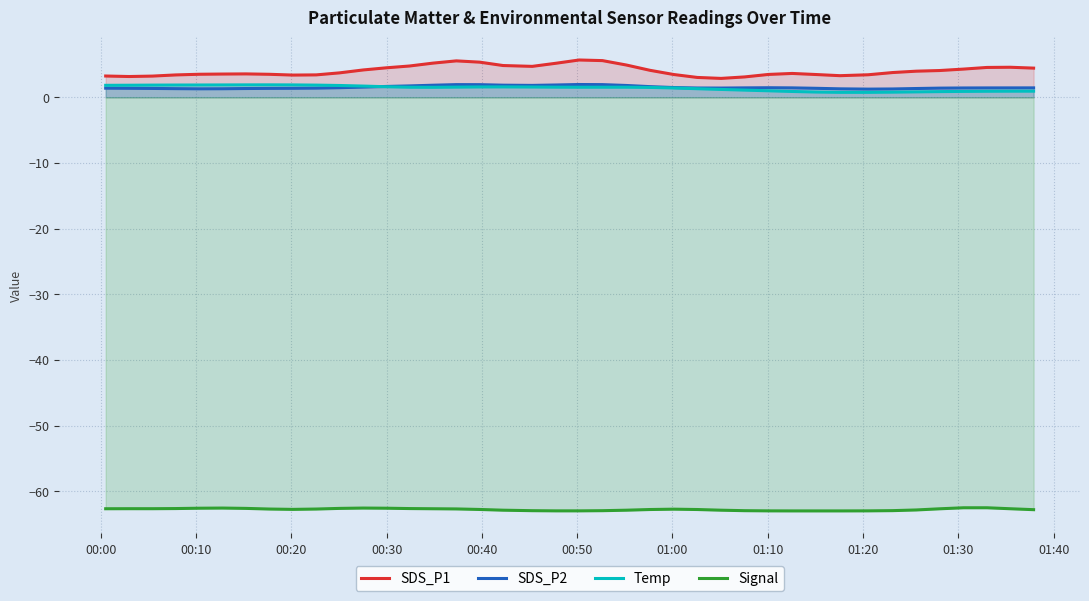

Reading left to right, extract all data points from this chart.

SDS_P1: 3.2	3.2	3.2	3.4	3.5	3.5	3.6	3.5	3.4	3.4	3.7	4.2	4.5	4.8	5.2	5.5	5.3	4.8	4.7	5.2	5.7	5.6	4.9	4.1	3.5	3.0	2.9	3.1	3.5	3.6	3.5	3.3	3.4	3.8	4.0	4.1	4.3	4.5	4.6	4.4
SDS_P2: 1.4	1.4	1.3	1.3	1.3	1.3	1.3	1.4	1.4	1.4	1.5	1.6	1.6	1.7	1.8	1.9	1.9	1.8	1.8	1.9	1.9	1.9	1.8	1.6	1.5	1.4	1.4	1.4	1.5	1.4	1.4	1.3	1.2	1.3	1.3	1.4	1.4	1.4	1.4	1.4
Temp: 1.8	1.8	1.9	1.9	1.9	1.9	1.9	1.9	1.9	1.9	1.8	1.7	1.6	1.5	1.5	1.5	1.6	1.6	1.6	1.5	1.5	1.5	1.5	1.5	1.4	1.3	1.2	1.1	1.0	0.9	0.8	0.8	0.8	0.8	0.8	0.9	0.9	0.9	0.9	0.9
Signal: -62.7	-62.7	-62.7	-62.6	-62.6	-62.6	-62.6	-62.7	-62.8	-62.7	-62.6	-62.6	-62.6	-62.6	-62.7	-62.7	-62.8	-62.9	-63.0	-63.0	-63.0	-63.0	-62.9	-62.8	-62.7	-62.8	-62.9	-63.0	-63.0	-63.0	-63.0	-63.0	-63.0	-63.0	-62.9	-62.7	-62.5	-62.5	-62.7	-62.8